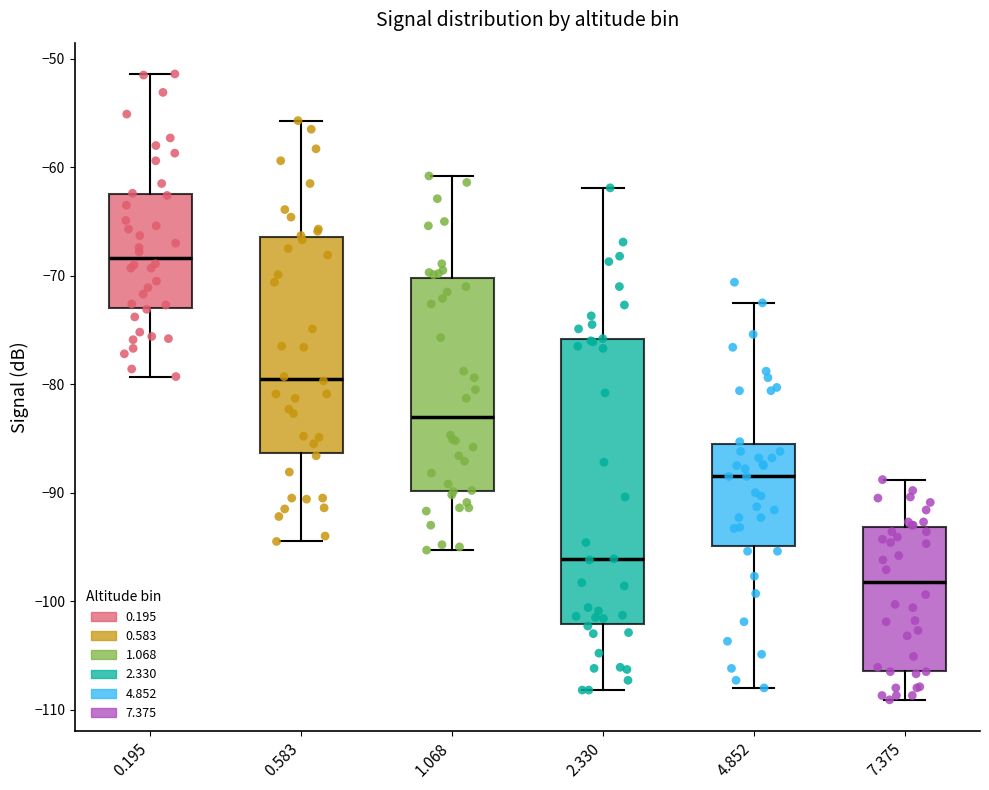

Which box has the lowest median line?

7.375